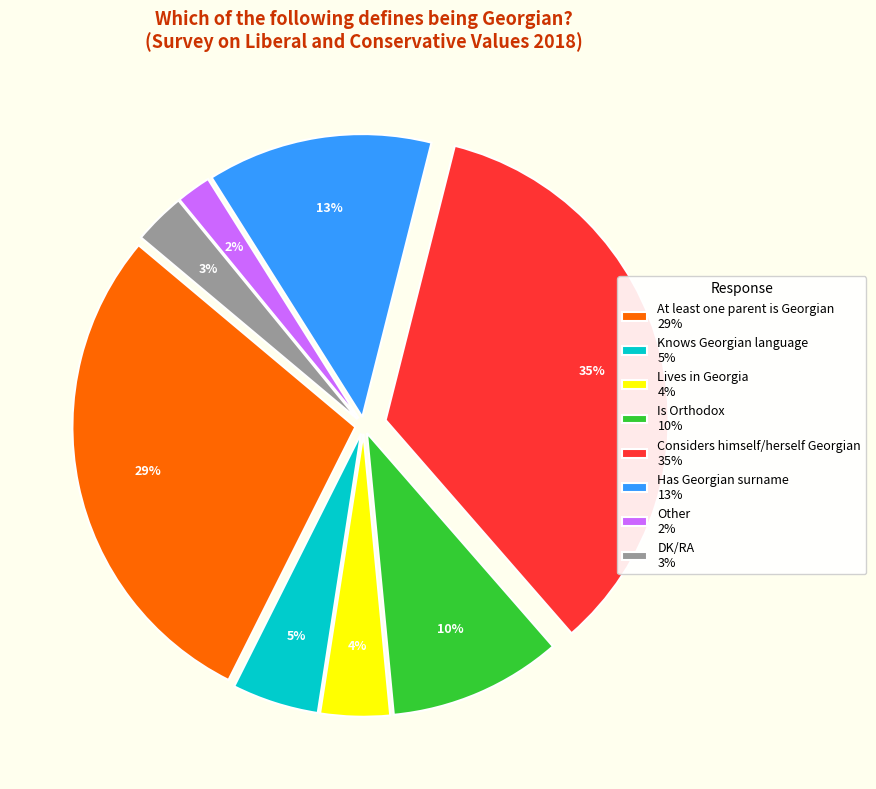

Combined, do Has Georgian surname and Is Orthodox account for over 50%?

No